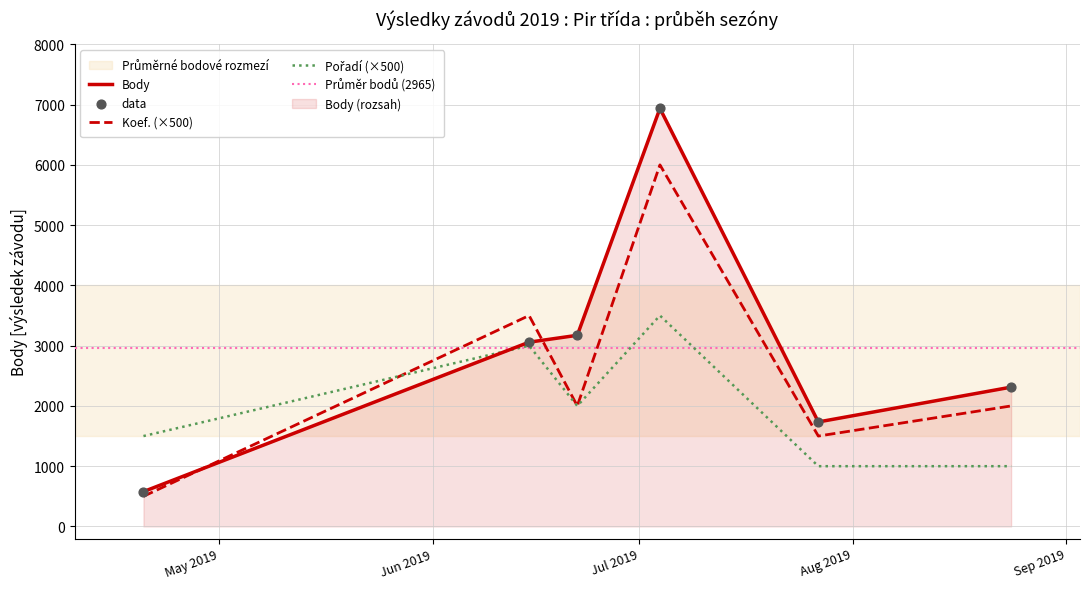

Is the value of Pořadí at 2019-07-27 greater than the value of Body at 2019-06-22?

No